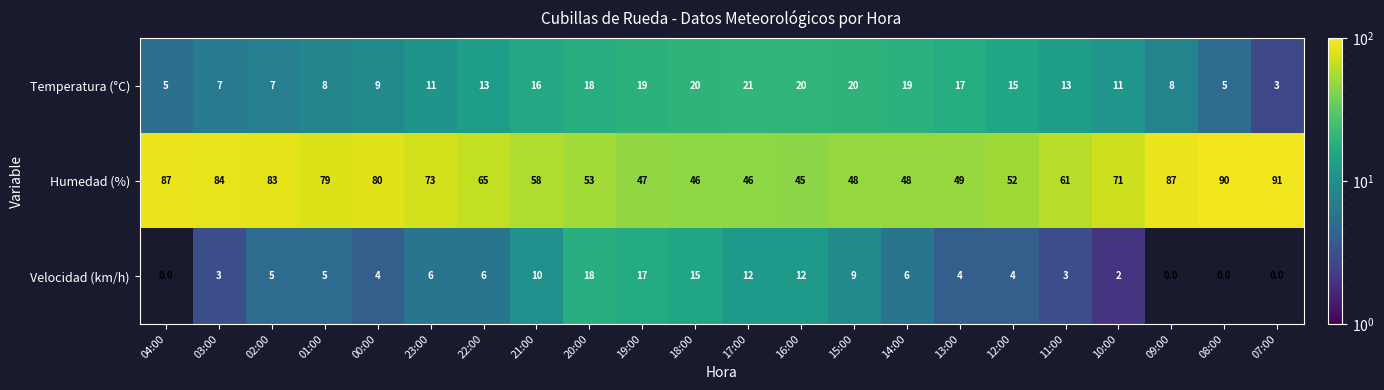

How many distinct data groups are displayed?

3